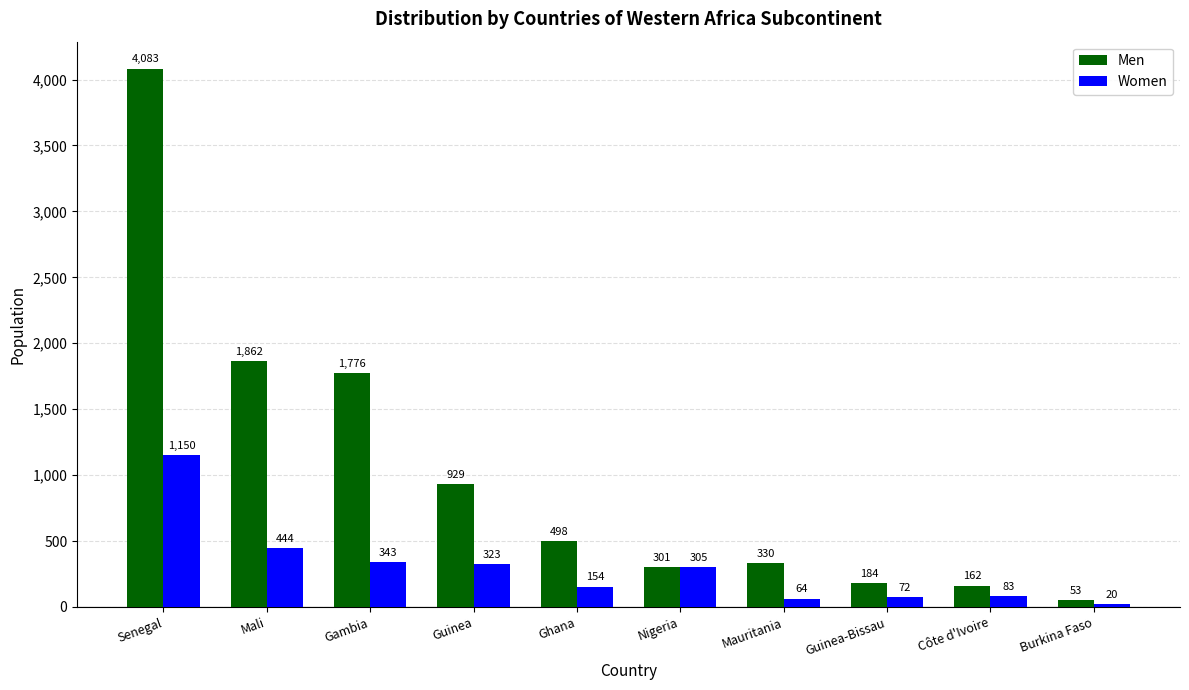

What is the total value across all series at Gambia?

2119